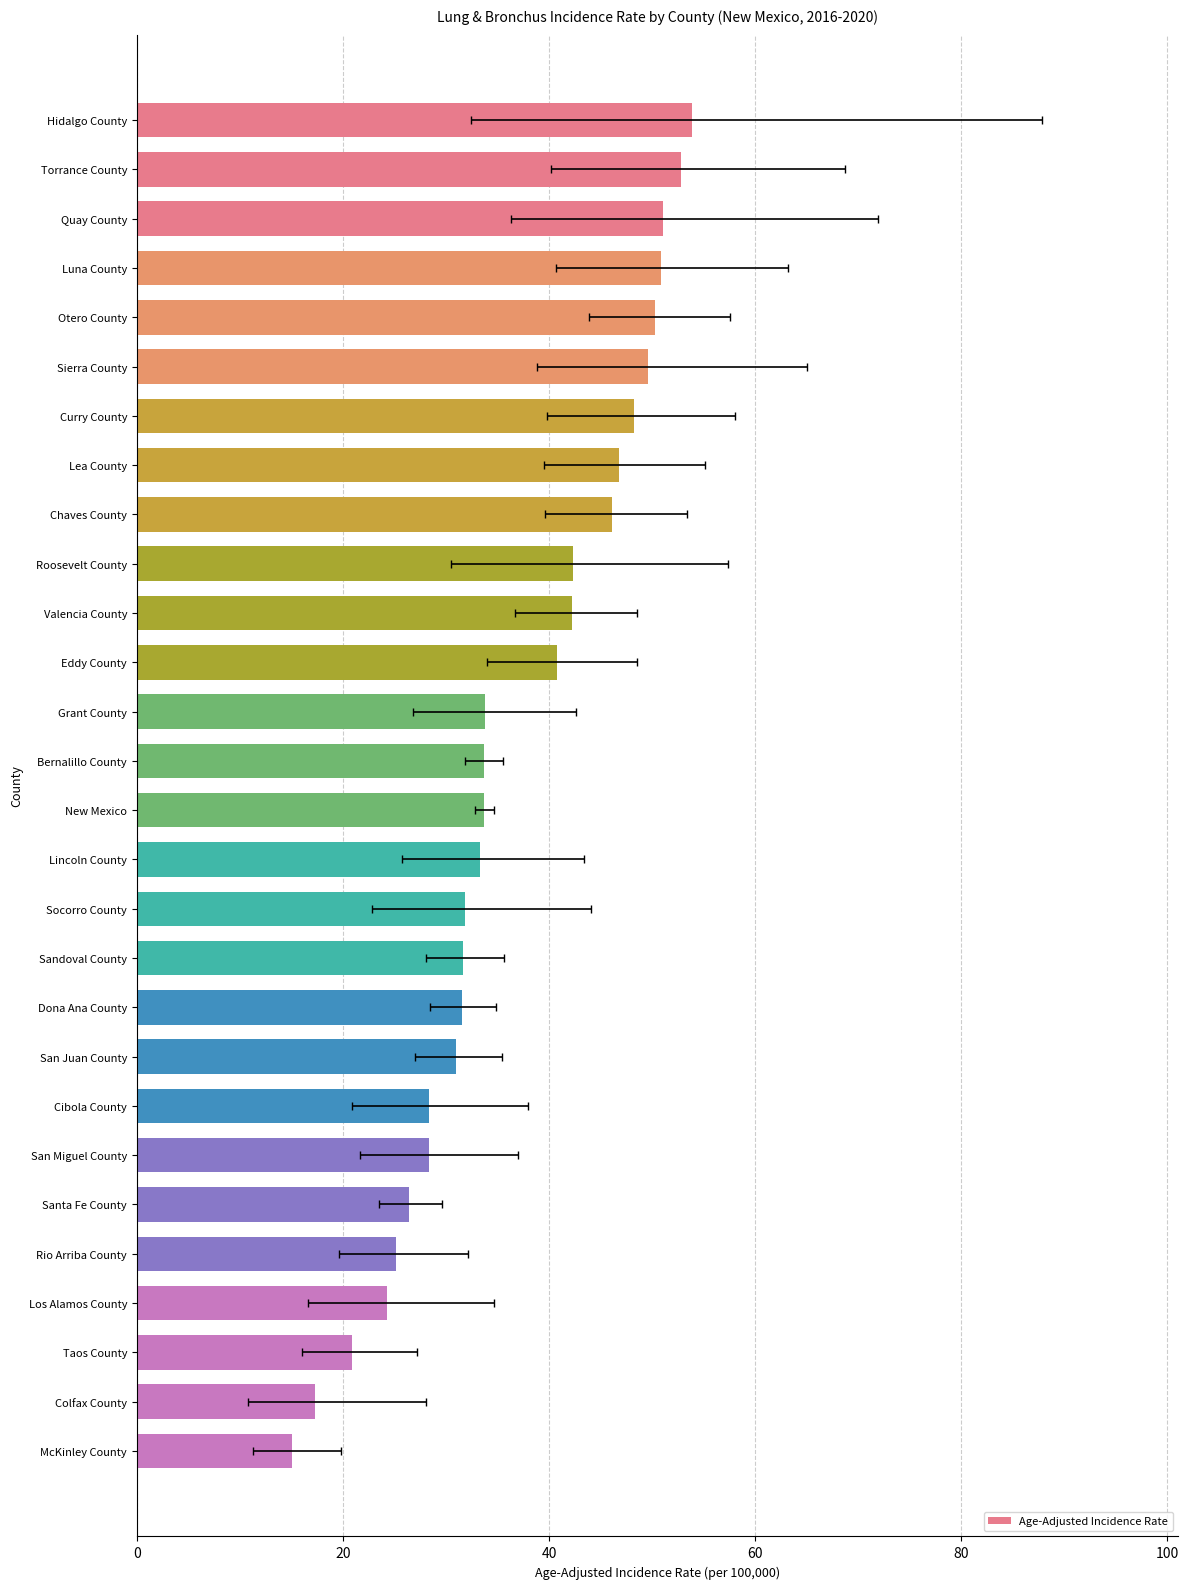

How many values are below 33?

12